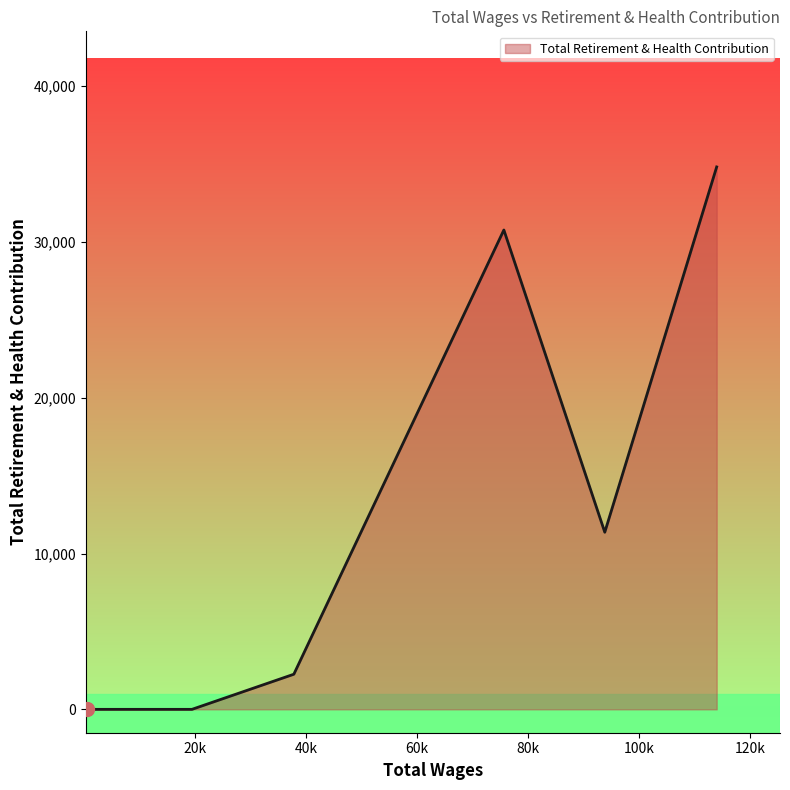

True or false: the data has more than 0 interior local peaks.

True